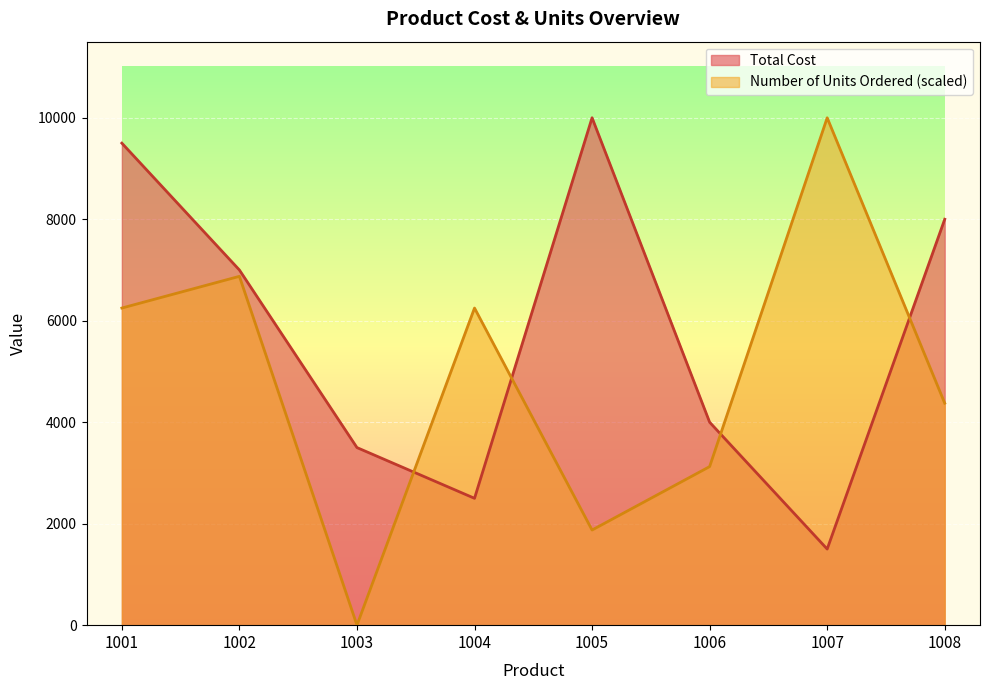

How many data points in Total Cost are above 7000?

3